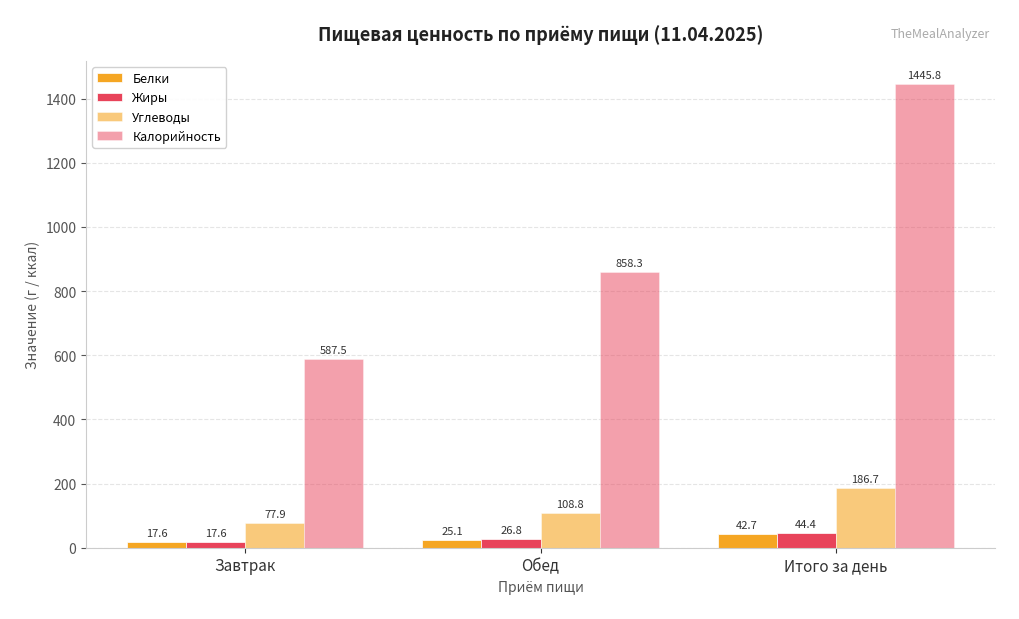

How many data points in Углеводы are above 108?

2